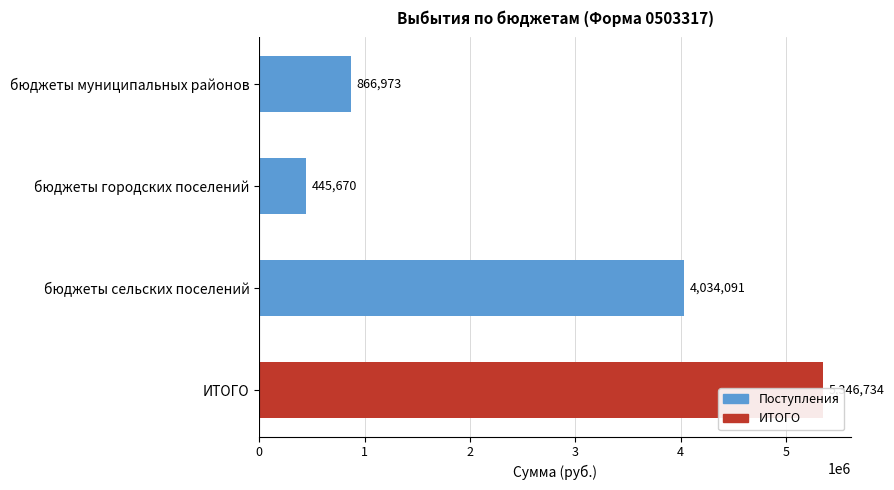

What is the value of the 3rd bar from the left?

4034091.0